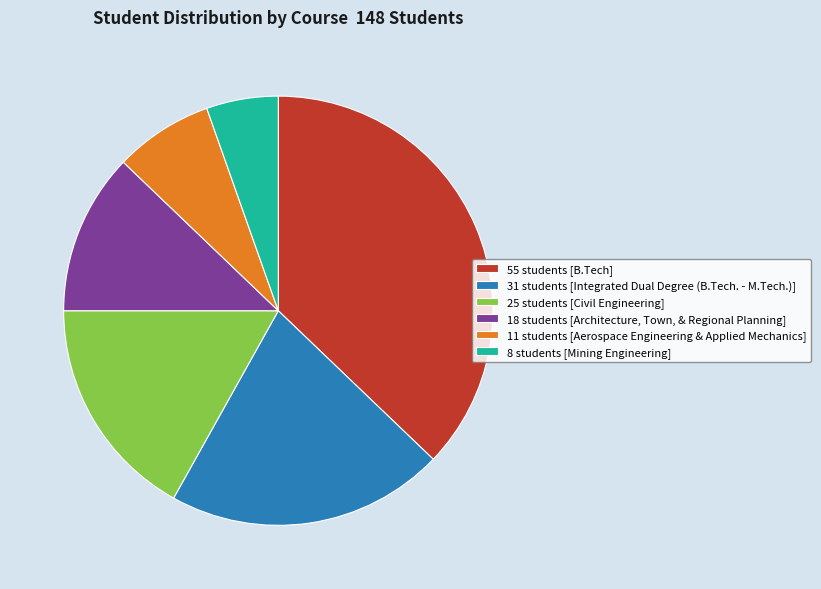

Do 18 students [Architecture, Town, & Regional Planning] and 25 students [Civil Engineering] together represent more than half of the pie?

No